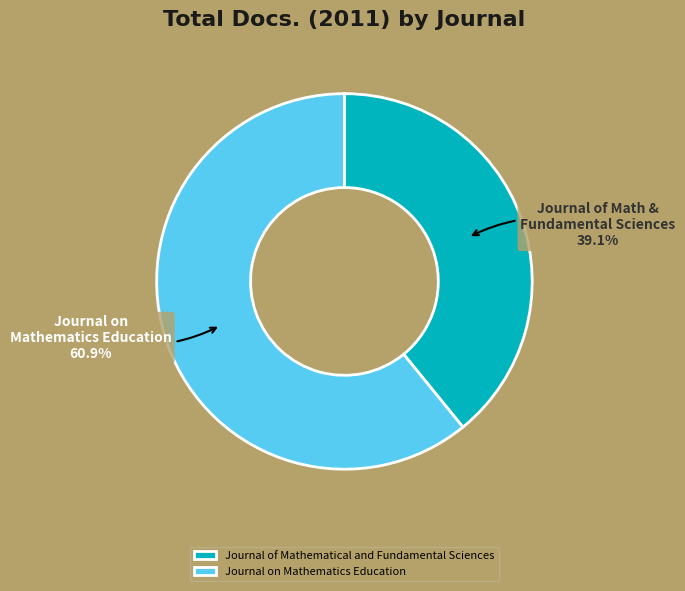

What is the smallest slice in the pie chart?

Journal of Mathematical and Fundamental Sciences